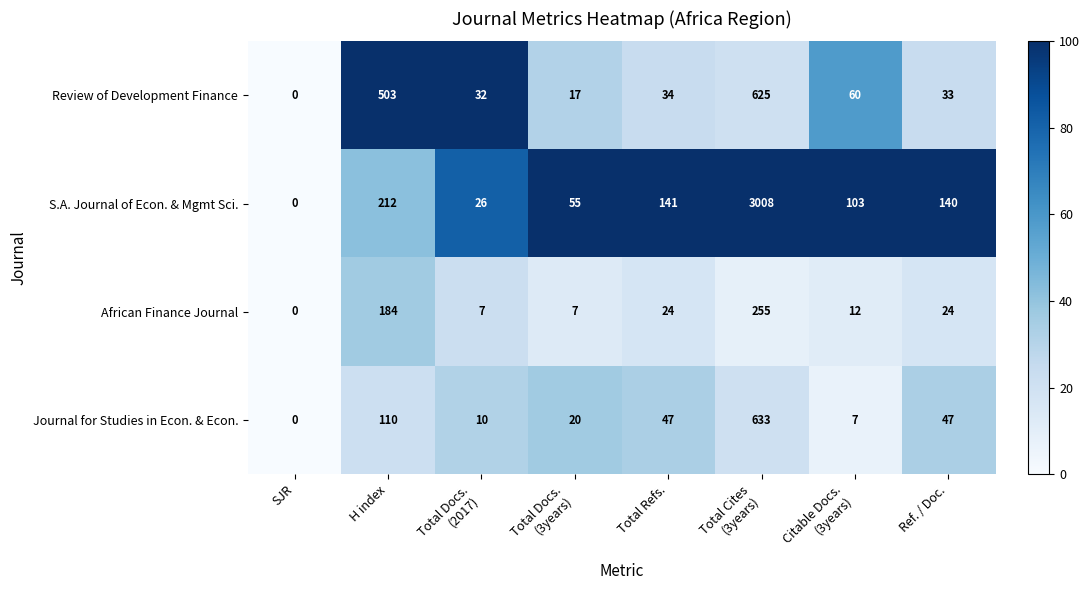

Between SJR and Total Docs.
(3years), which series saw the biggest shift?

S.A. Journal of Econ. & Mgmt Sci.